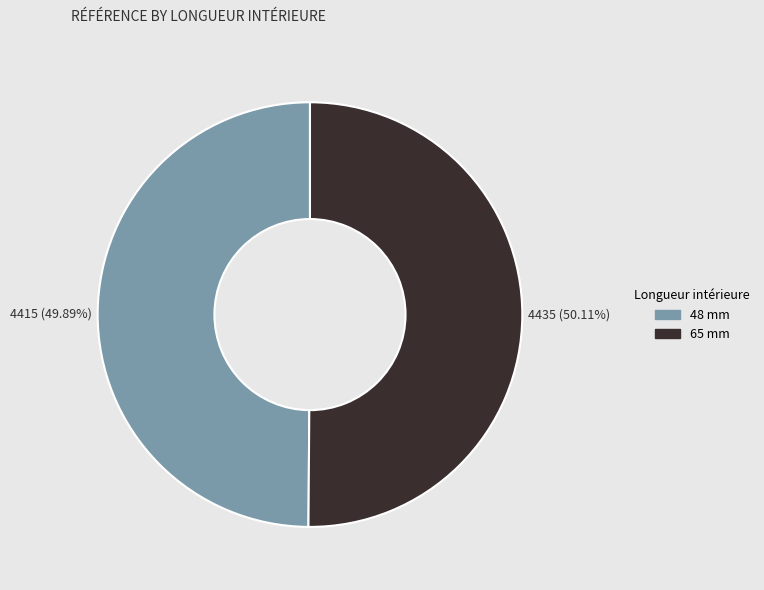

What is the ratio of the value at 48 mm to the value at 65 mm?

1.0